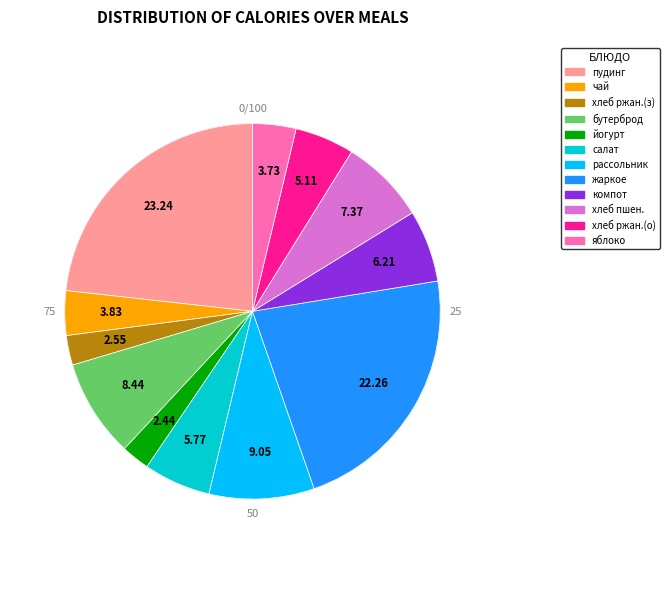

Between бутерброд с маслом and компот из сухофруктов, which is larger?

бутерброд с маслом